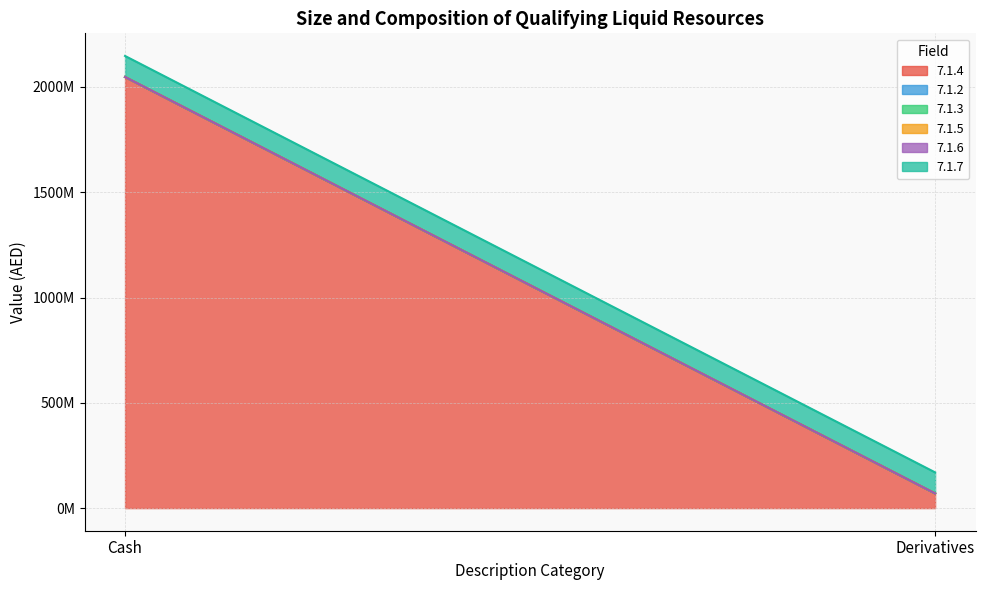

Reading right to left, list all the values displayed in this chart.

7.1.4: 69652000	2046978452
7.1.2: 0	0
7.1.3: 0	0
7.1.5: 0	0
7.1.6: 0	0
7.1.7: 100000000	100000000